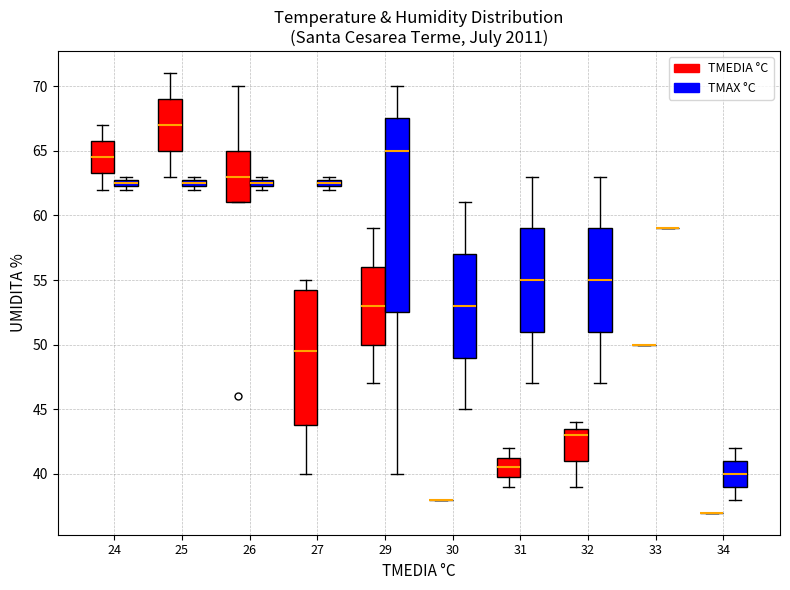

Where does the median line of the box for 27 (TMEDIA °C) sit on the y-axis? The values are not printed on the chart, so give them approximately, as read against the axis.

49.5